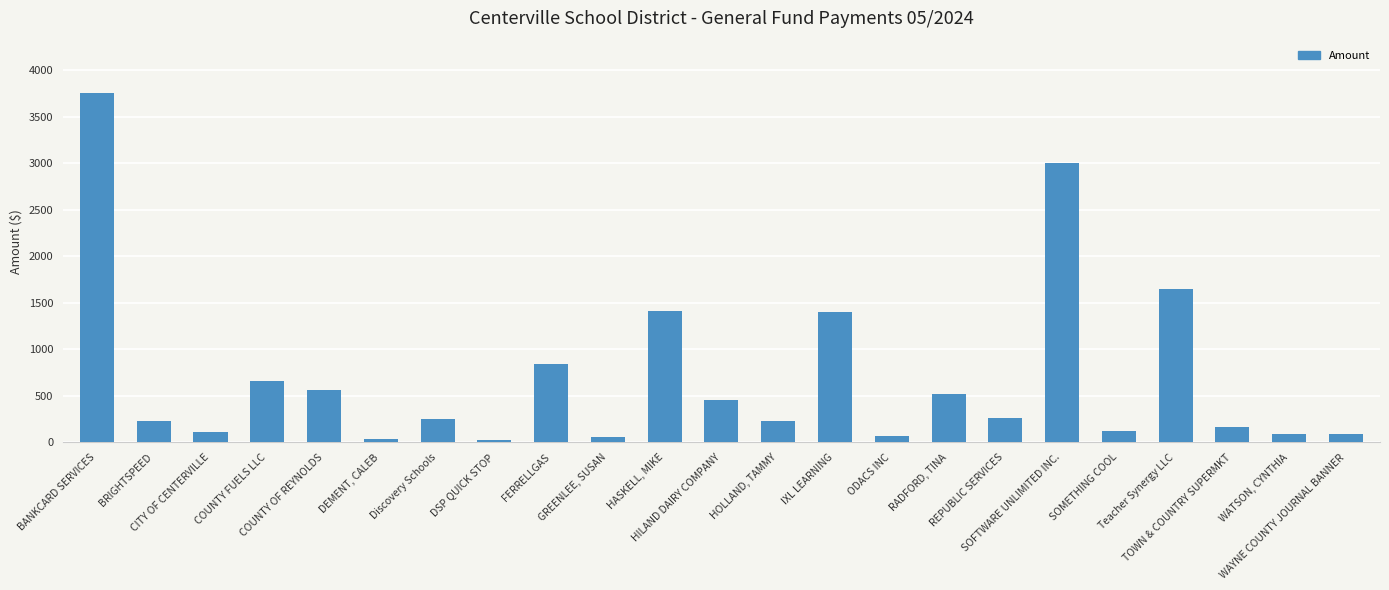

What position from the left is WAYNE COUNTY JOURNAL BANNER?

23